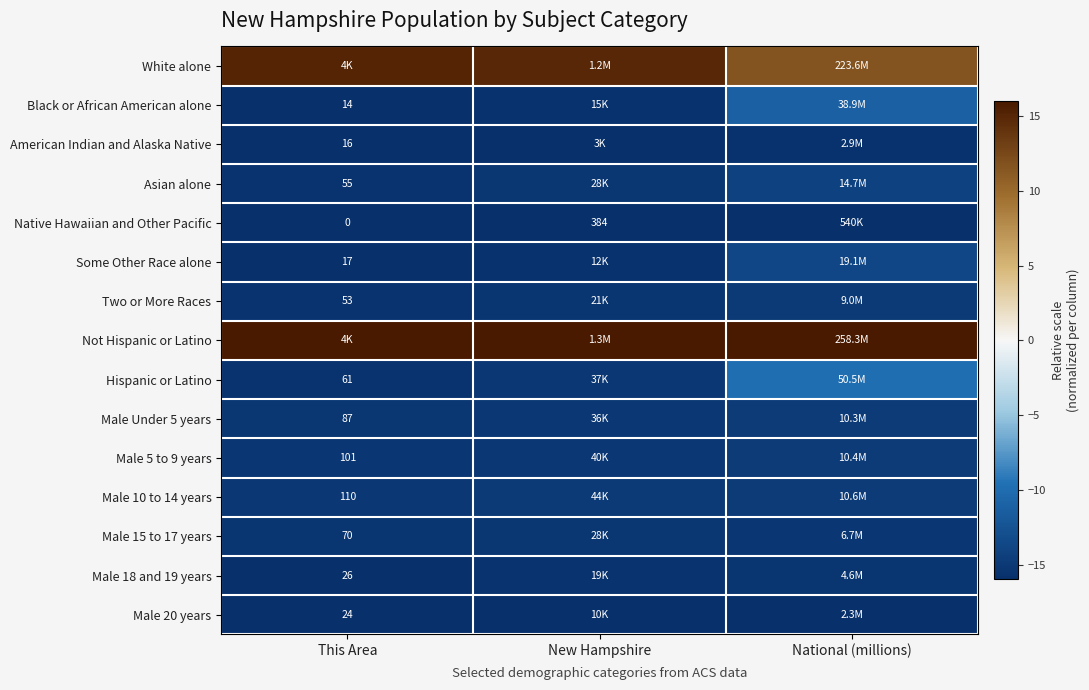

How many series are shown in this chart?

15